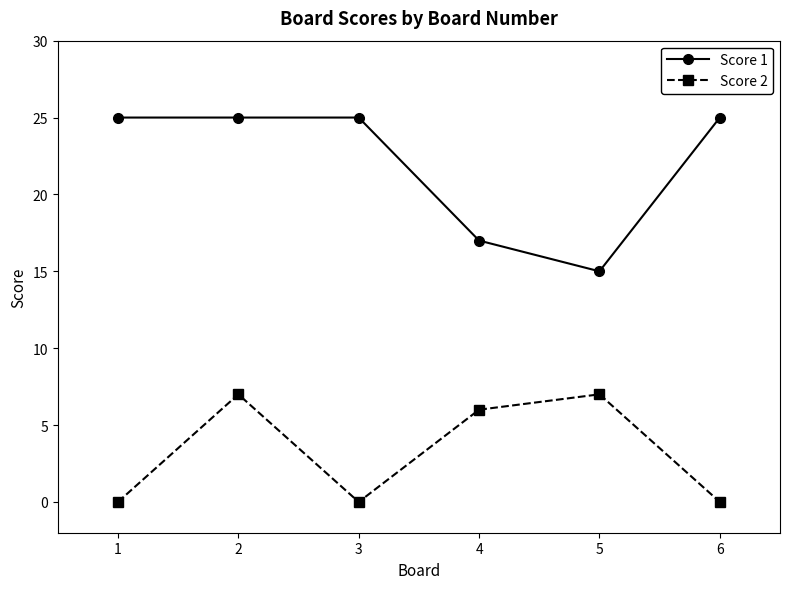

What is the difference between the highest and lowest values at 4?

11